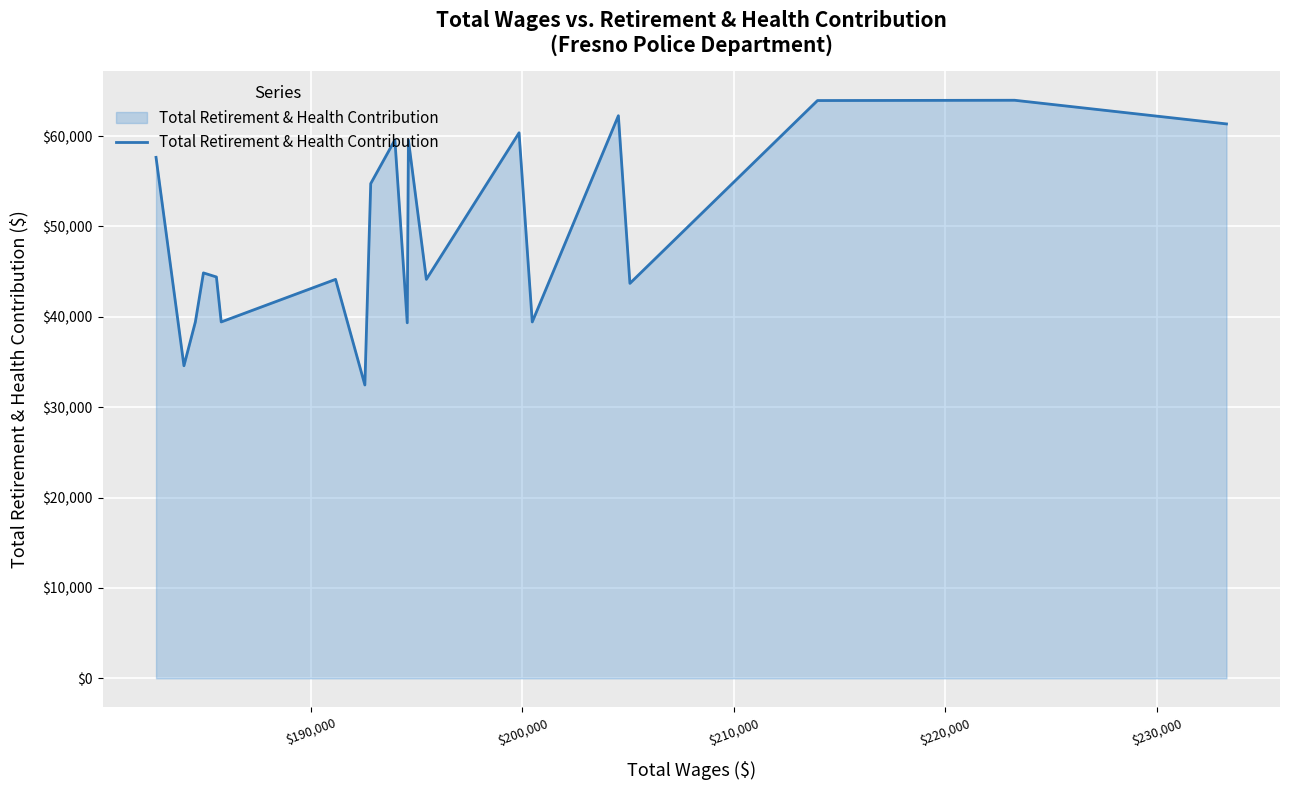

What is the difference between the maximum and minimum values?

31507